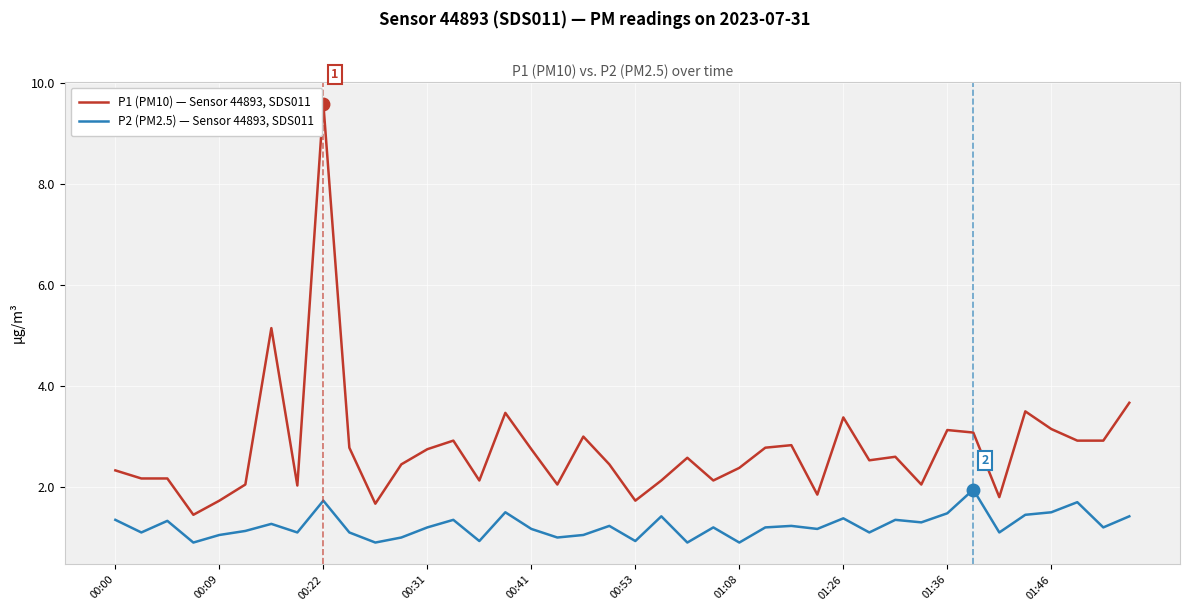

Which series has the largest total across all categories?

P1 (PM10) — Sensor 44893, SDS011